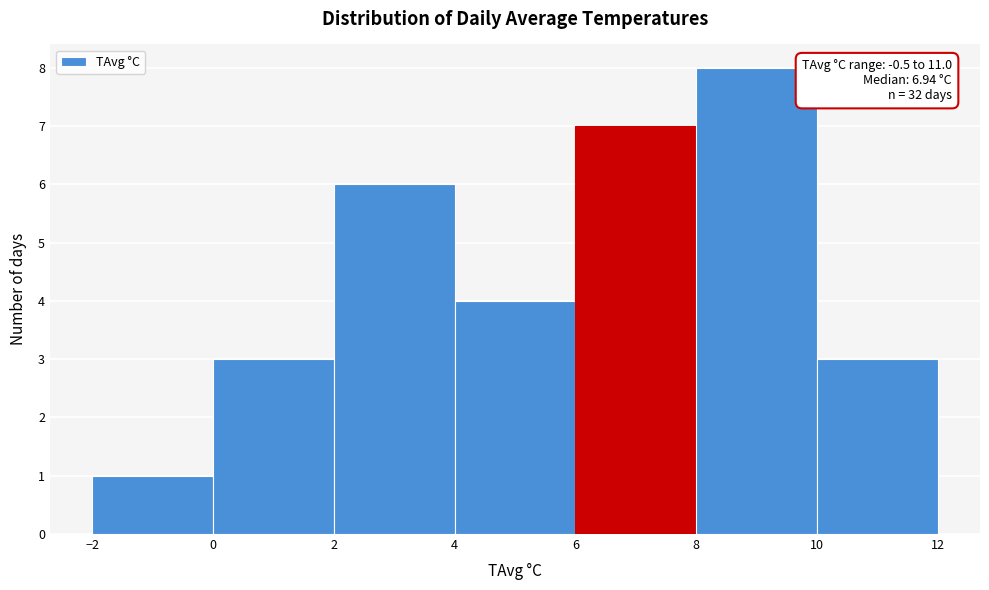

Over which range of the x-axis is the bar tallest?

8 to 10